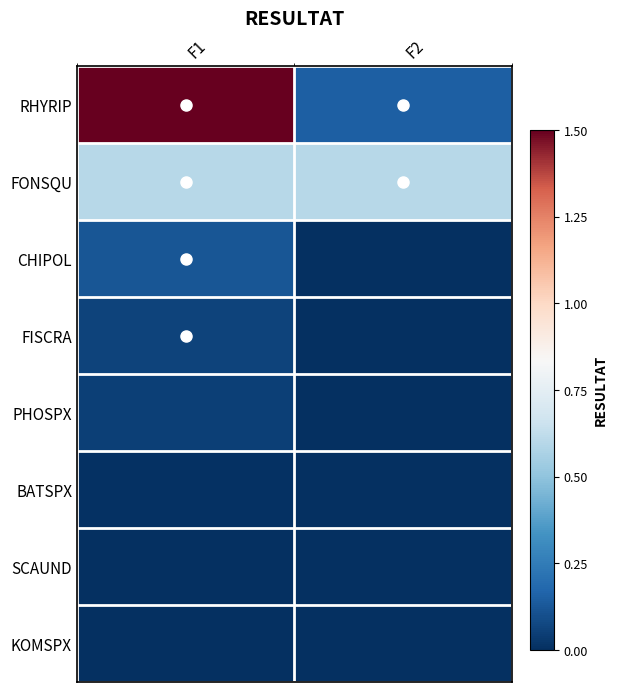

Rank the series at F1 from lowest to highest value.

SCAUND, KOMSPX, BATSPX, PHOSPX, FISCRA, CHIPOL, FONSQU, RHYRIP